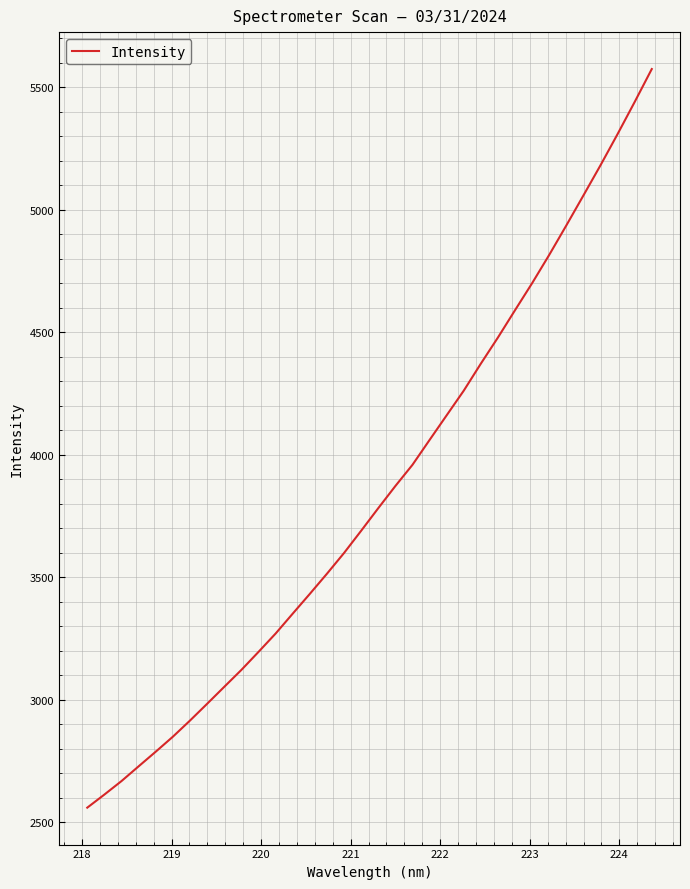

What is the difference between the maximum and minimum values?

3013.9